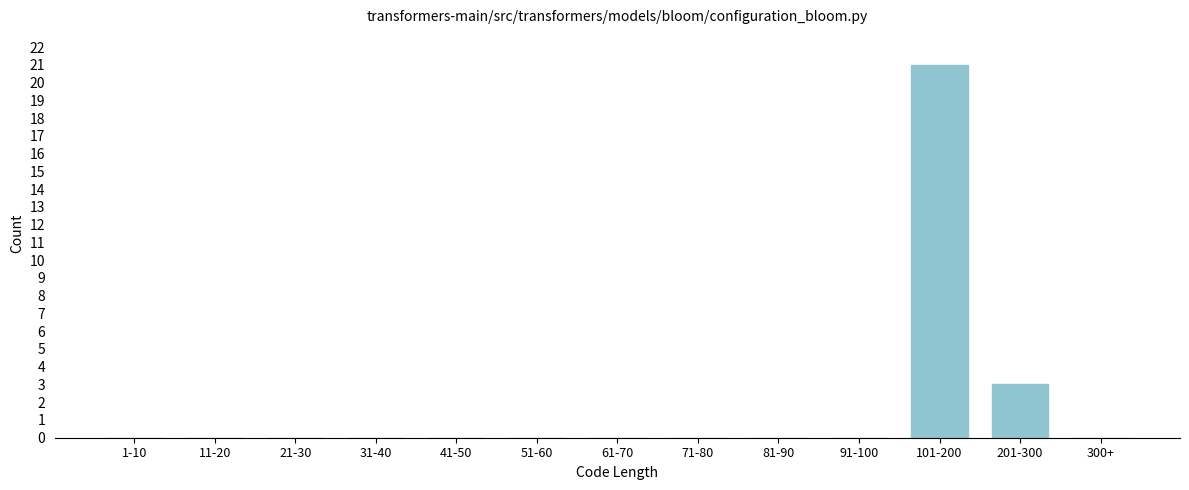

Reading right to left, transcribe all the data shown in this chart.

300+=0	201-300=3	101-200=21	91-100=0	81-90=0	71-80=0	61-70=0	51-60=0	41-50=0	31-40=0	21-30=0	11-20=0	1-10=0